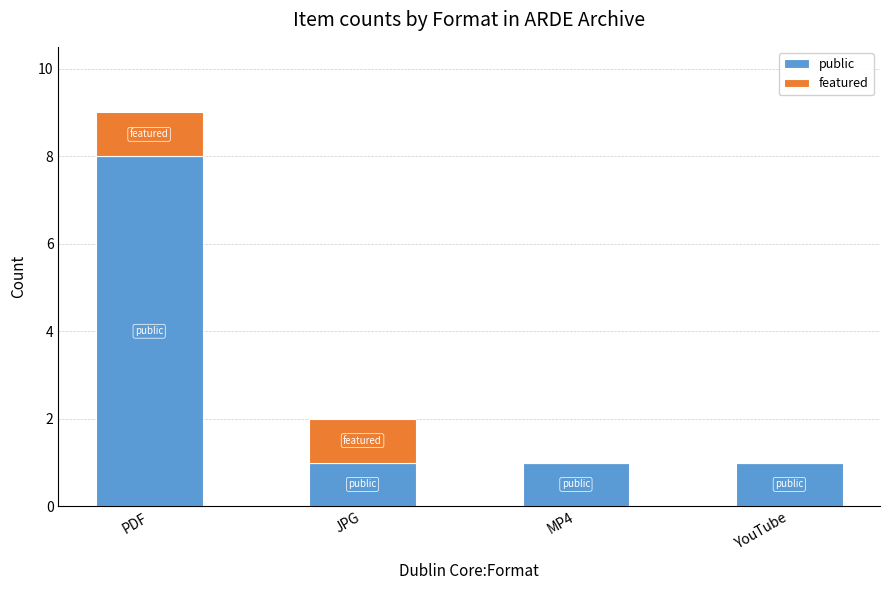

What is the sum of the public values at YouTube and PDF?

9